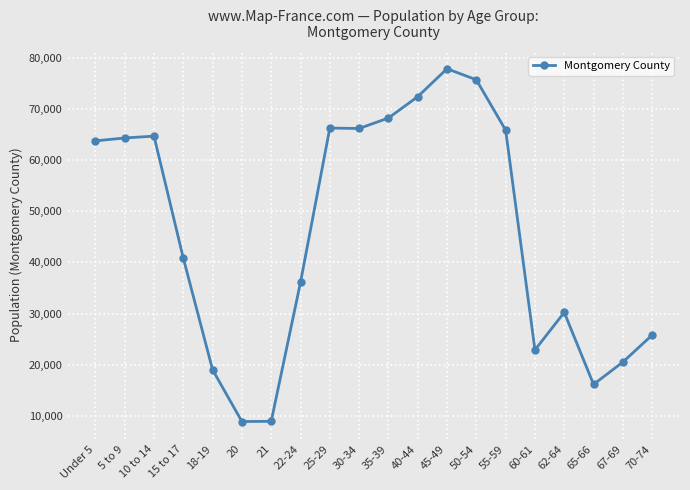

What is the change in value from 20 to 30-34?

+57221